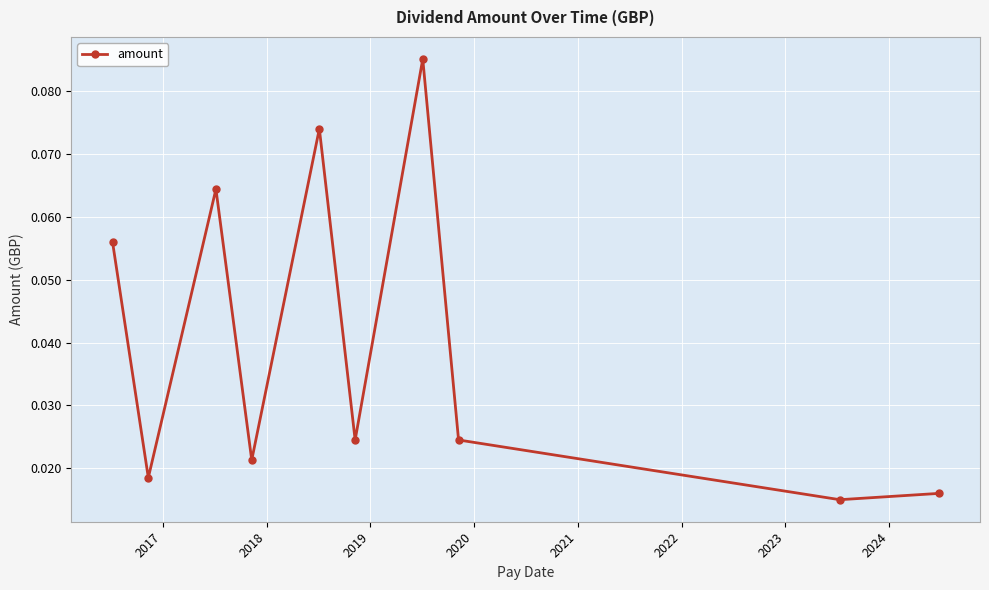

How many points are higher than both their immediate neighbors (excluding endpoints)?

3